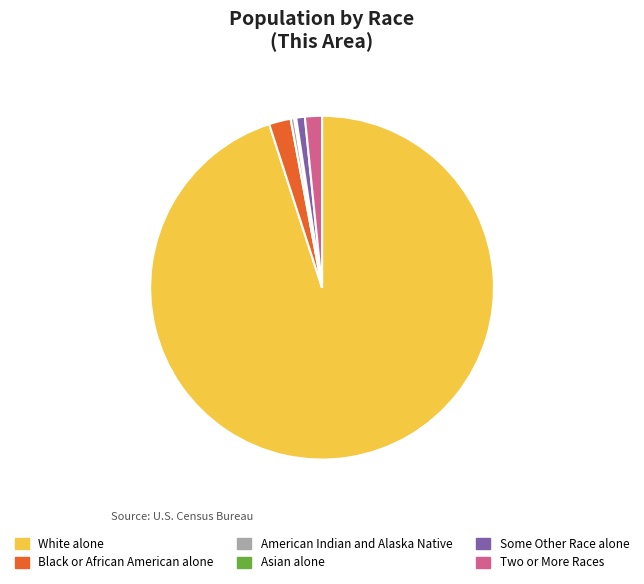

Which has a higher value, Some Other Race alone or White alone?

White alone